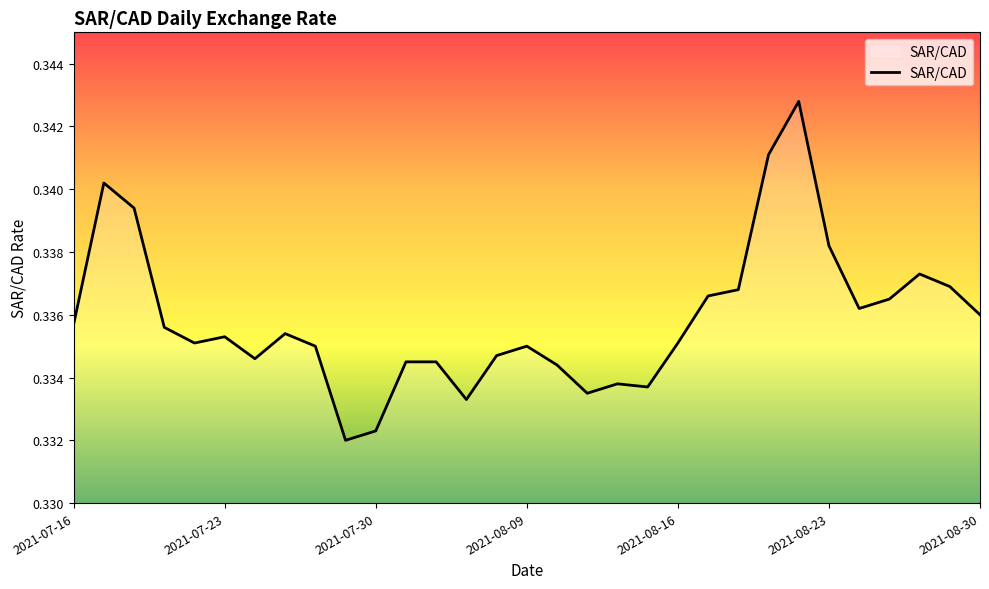

Reading right to left, transcribe all the data shown in this chart.

2021-08-30=0.3	2021-08-27=0.3	2021-08-26=0.3	2021-08-25=0.3	2021-08-24=0.3	2021-08-23=0.3	2021-08-20=0.3	2021-08-19=0.3	2021-08-18=0.3	2021-08-17=0.3	2021-08-16=0.3	2021-08-13=0.3	2021-08-12=0.3	2021-08-11=0.3	2021-08-10=0.3	2021-08-09=0.3	2021-08-06=0.3	2021-08-05=0.3	2021-08-04=0.3	2021-08-03=0.3	2021-07-30=0.3	2021-07-29=0.3	2021-07-28=0.3	2021-07-27=0.3	2021-07-26=0.3	2021-07-23=0.3	2021-07-22=0.3	2021-07-21=0.3	2021-07-20=0.3	2021-07-19=0.3	2021-07-16=0.3